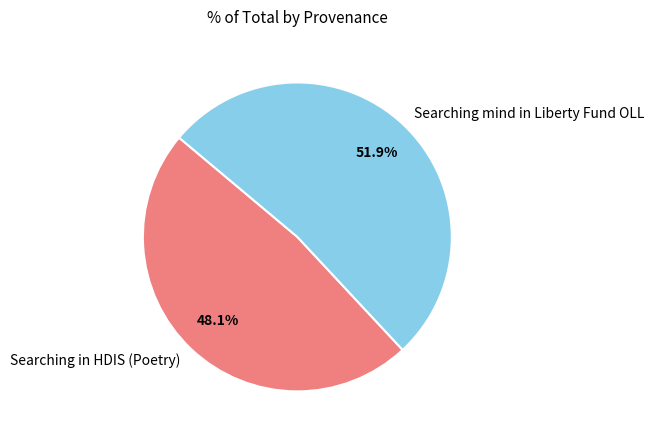

The Searching mind in Liberty Fund OLL slice represents 52% of the pie. True or false?

True